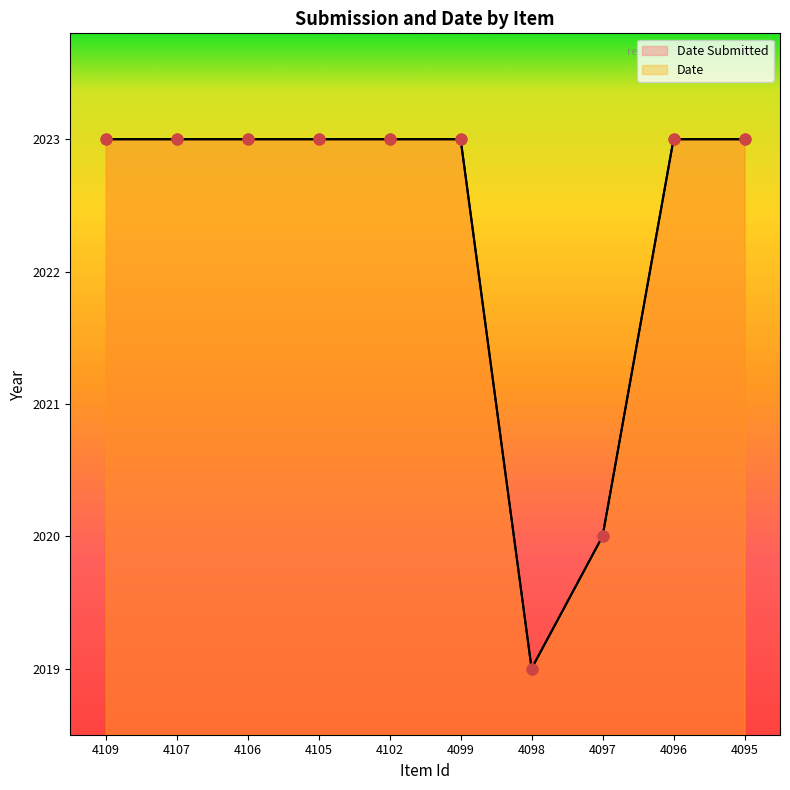

What is the total value across all series at 4099?

4046